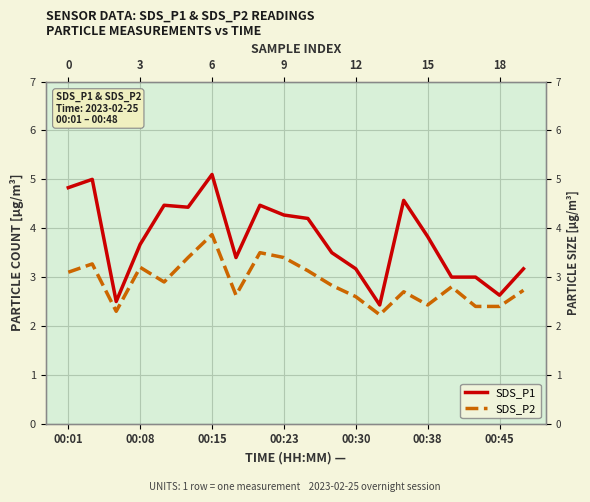

What is the value of the SDS_P1 point at the 15th from the left?

4.6